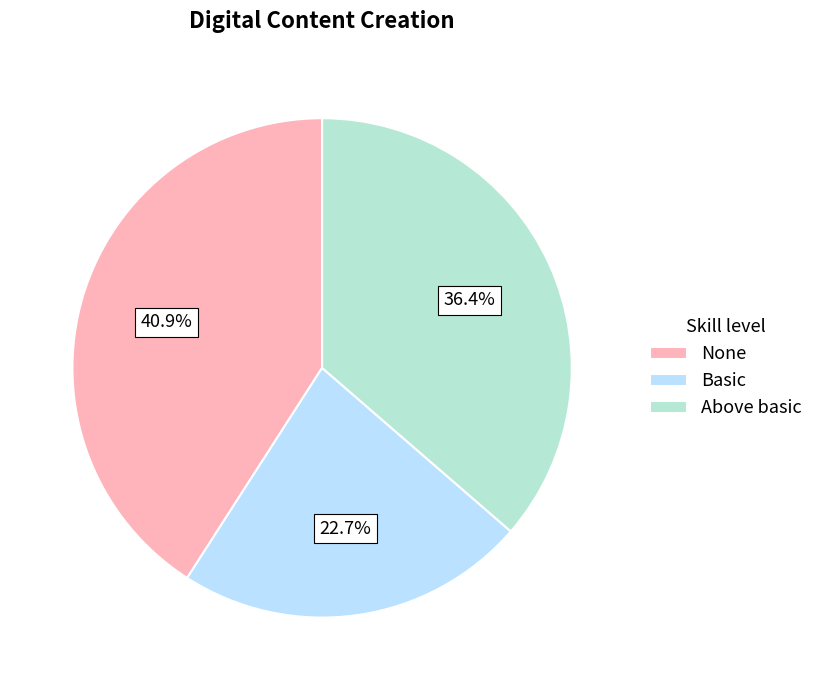

What portion of the pie excludes None?

59.1%